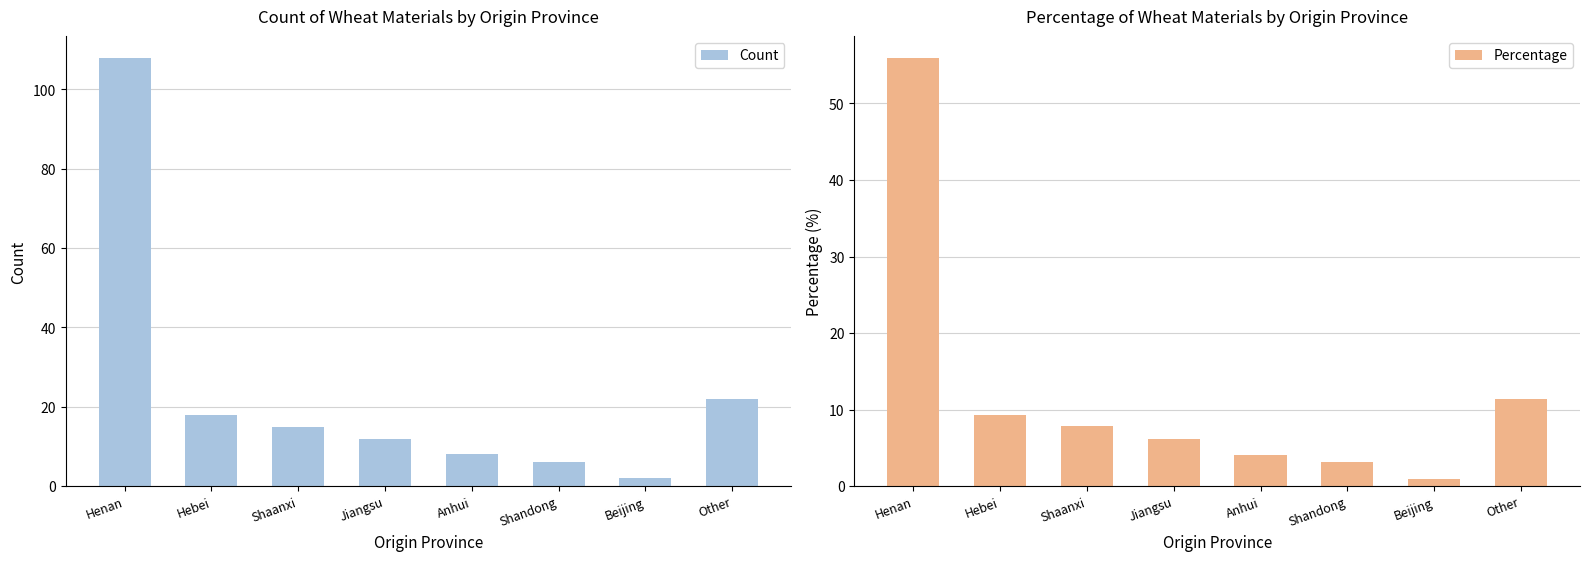

True or false: Percentage has a value of 9.3 at Hebei.

True